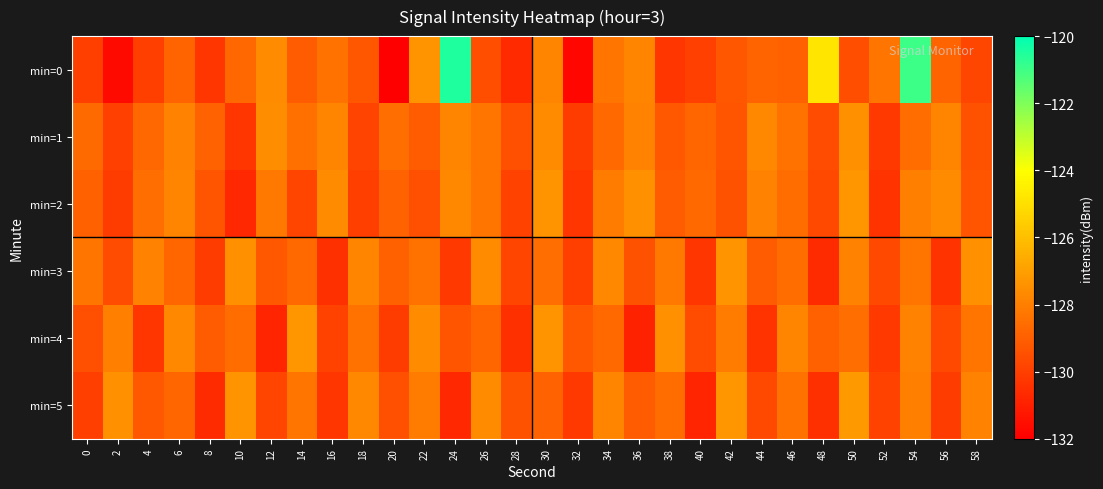

Between 22 and 4, which is larger?

22